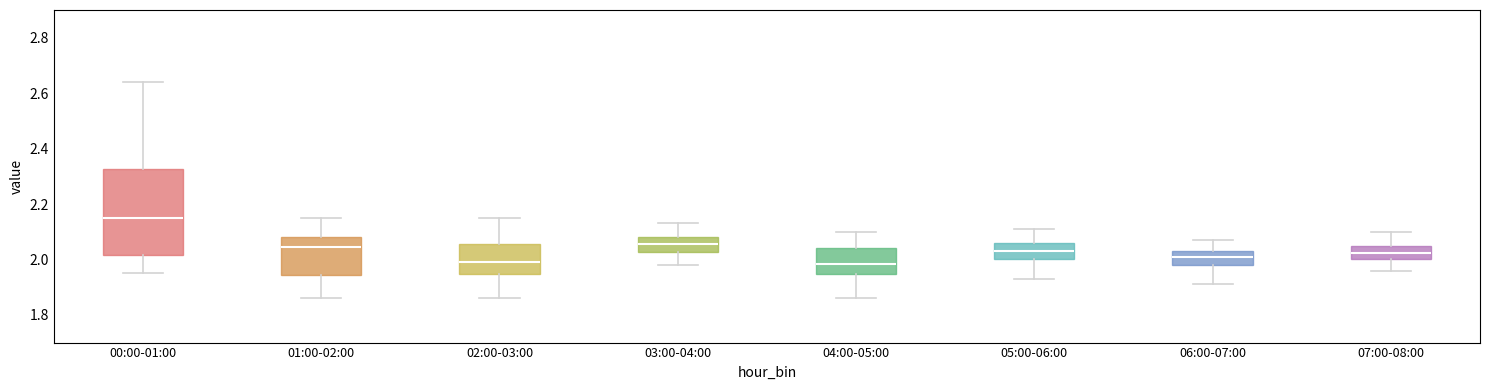

Comparing the boxes themselves (not the whiskers), which one is the tallest?

00:00-01:00